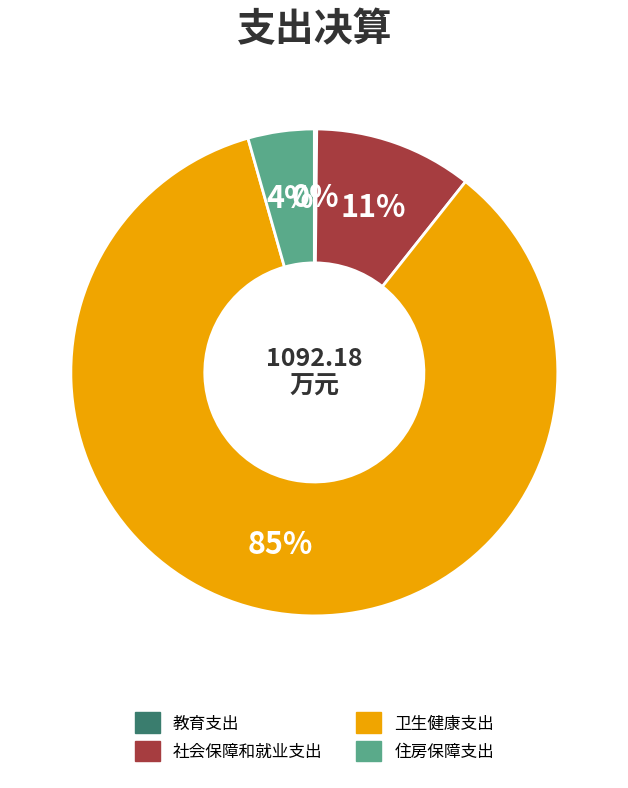

The 卫生健康支出 slice represents 85% of the pie. True or false?

True